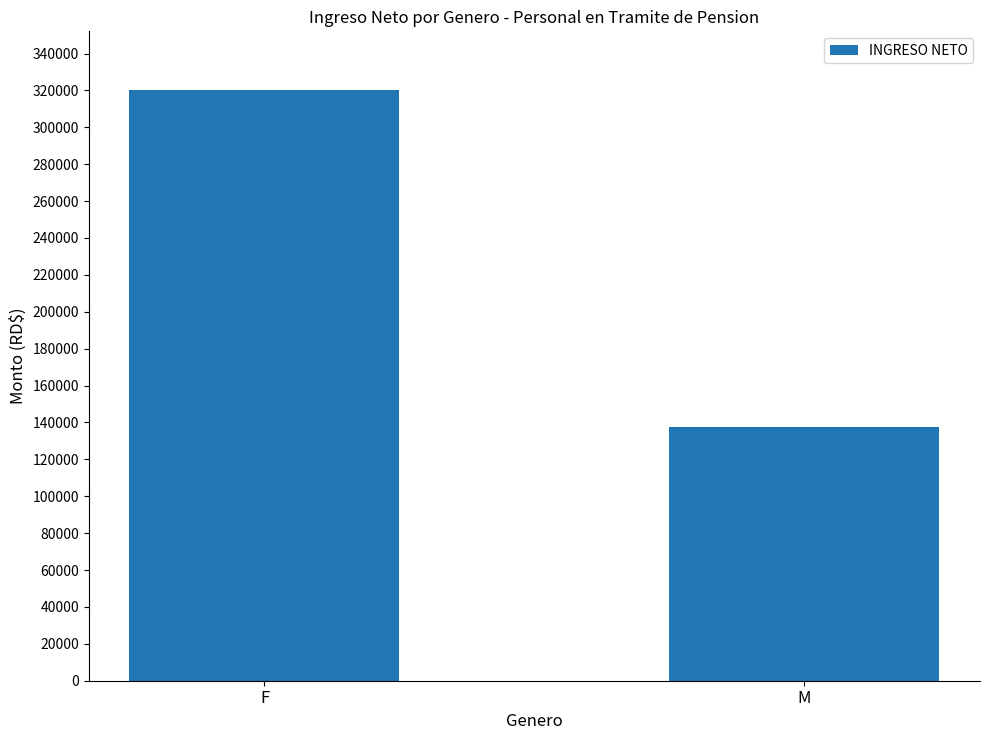

The chart shows a value of 320021.7 at F. True or false?

True